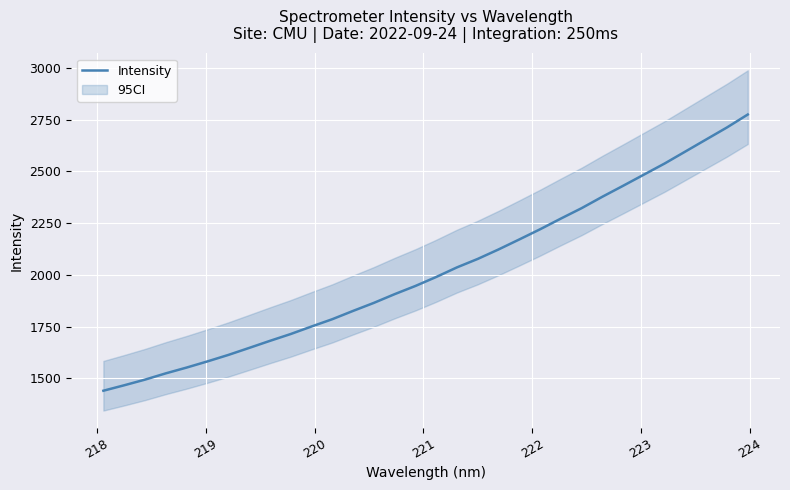

What is the average value?

2017.7